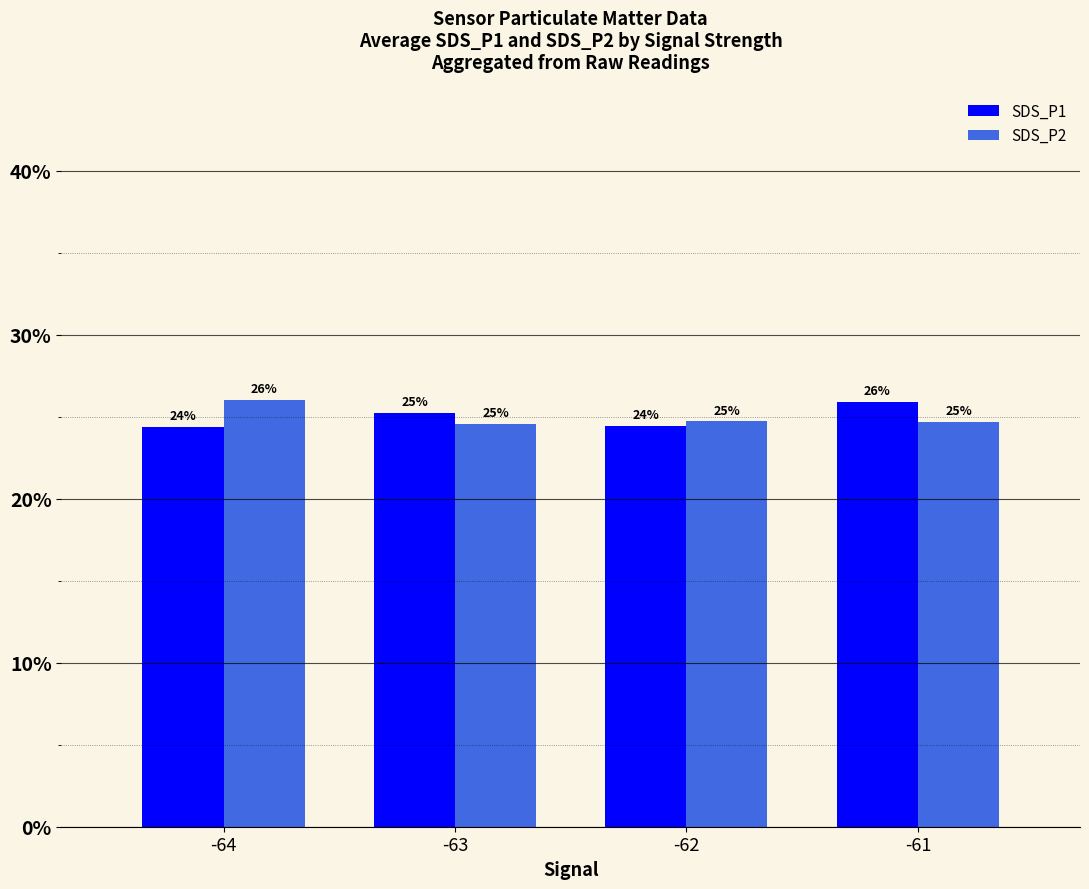

What are all the series names shown in the legend?

SDS_P1, SDS_P2